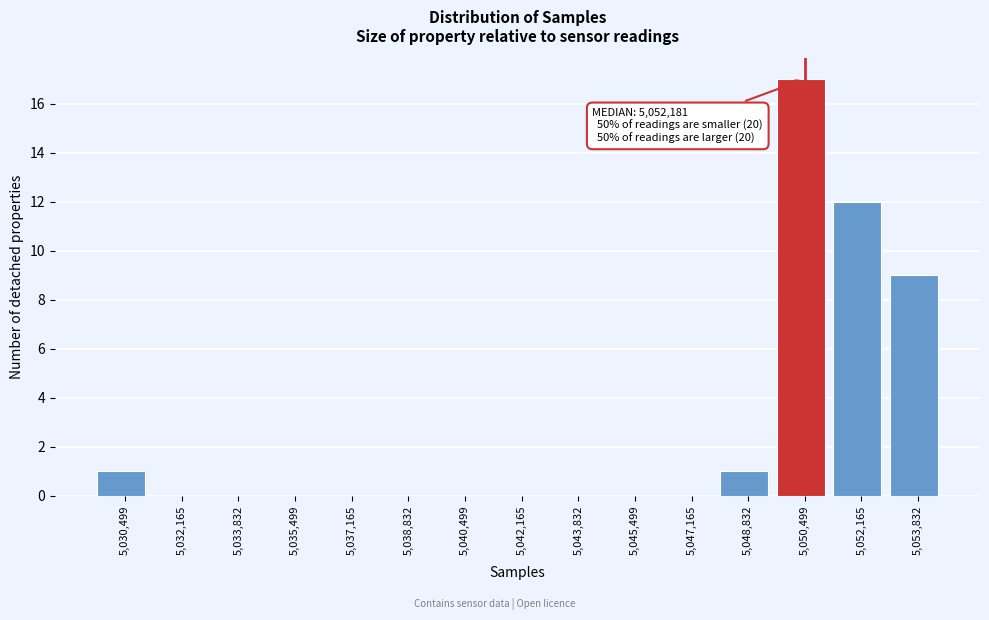

Reading left to right, transcribe all the data shown in this chart.

5,030,499=1	5,032,165=0	5,033,832=0	5,035,499=0	5,037,165=0	5,038,832=0	5,040,499=0	5,042,165=0	5,043,832=0	5,045,499=0	5,047,165=0	5,048,832=1	5,050,499=17	5,052,165=12	5,053,832=9